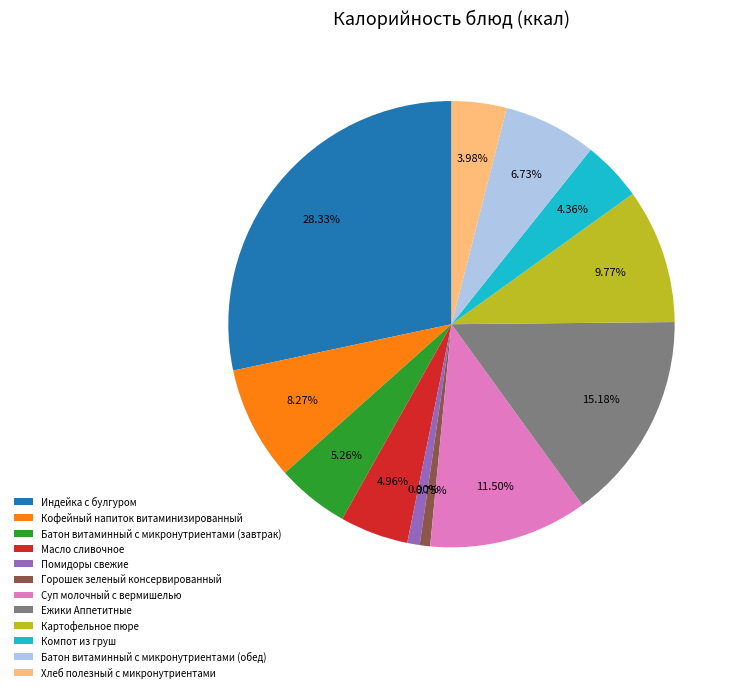

What is the ratio of the value at Батон витаминный с микронутриентами (завтрак) to the value at Горошек зеленый консервированный?

7.0